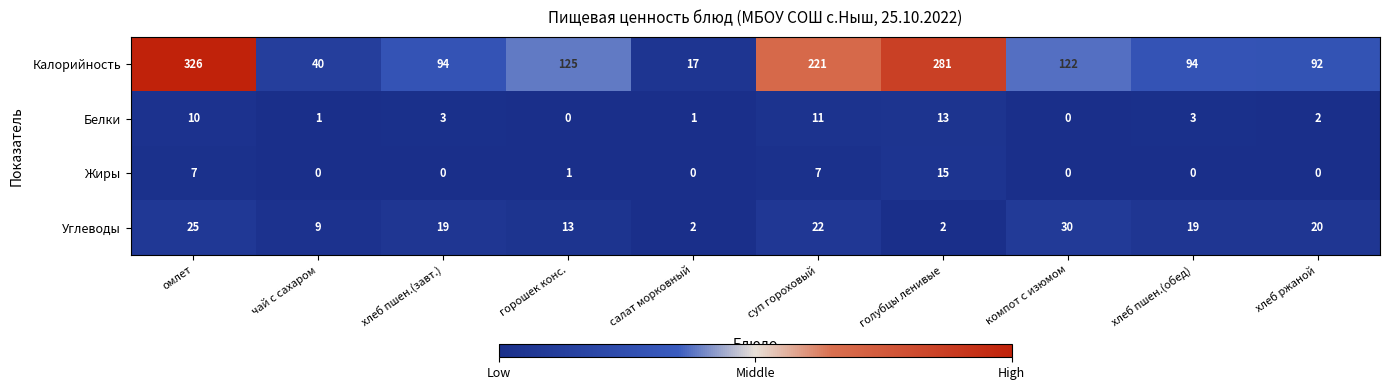

The value of Калорийность at омлет is 326. True or false?

True